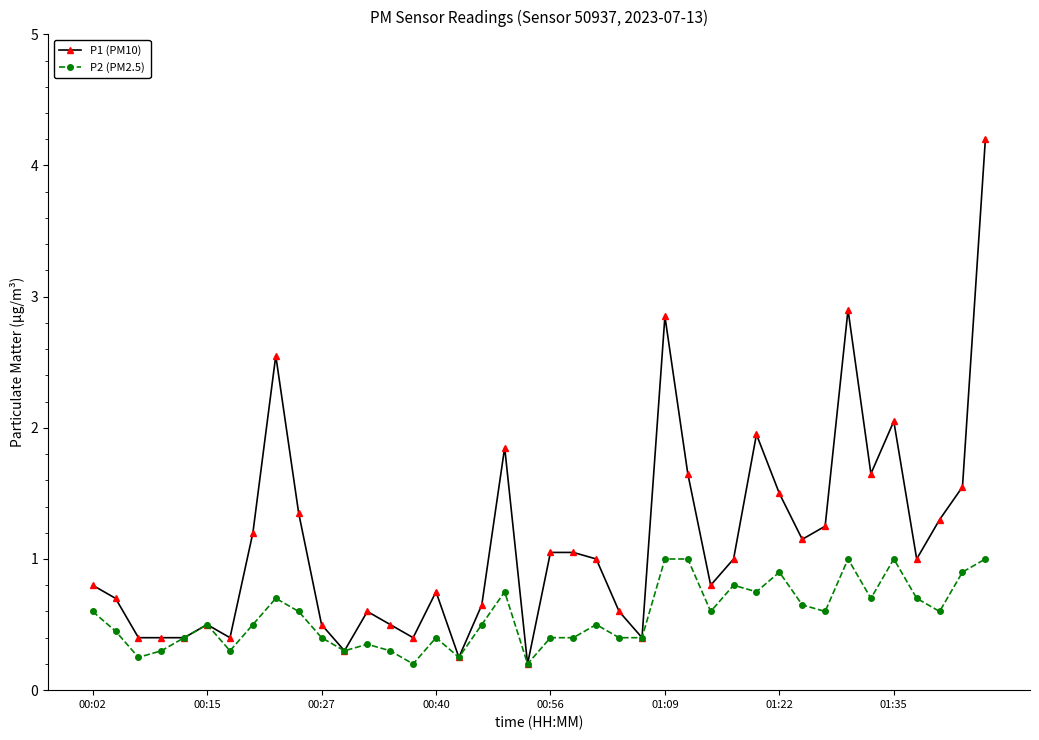

Which series has the largest total across all categories?

P1 (PM10)